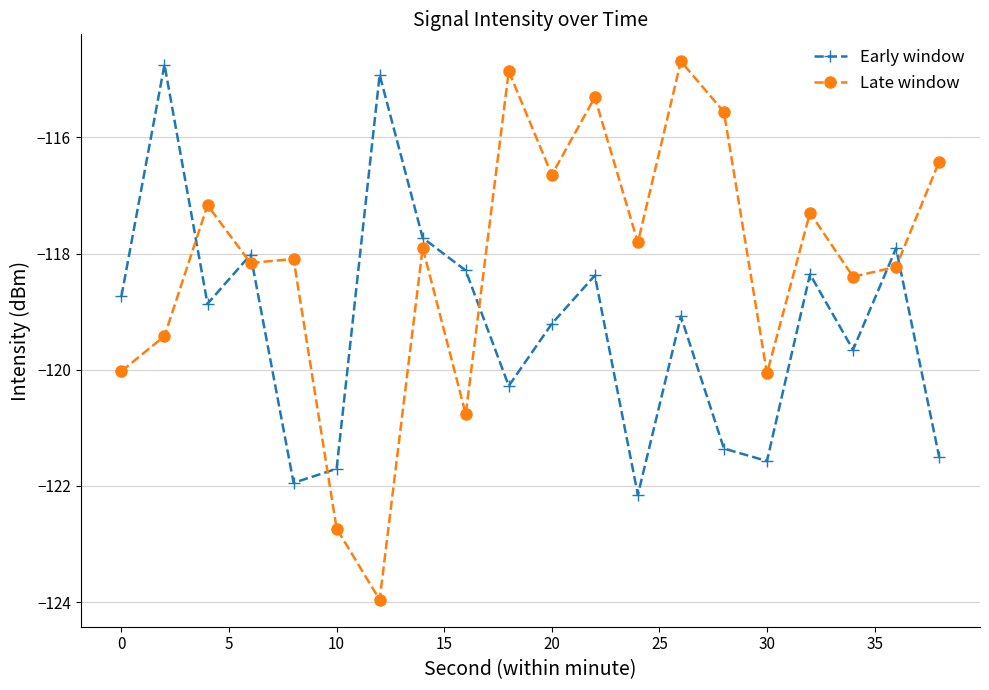

Which series ends up on top after the final intersection of Late window and Early window?

Late window